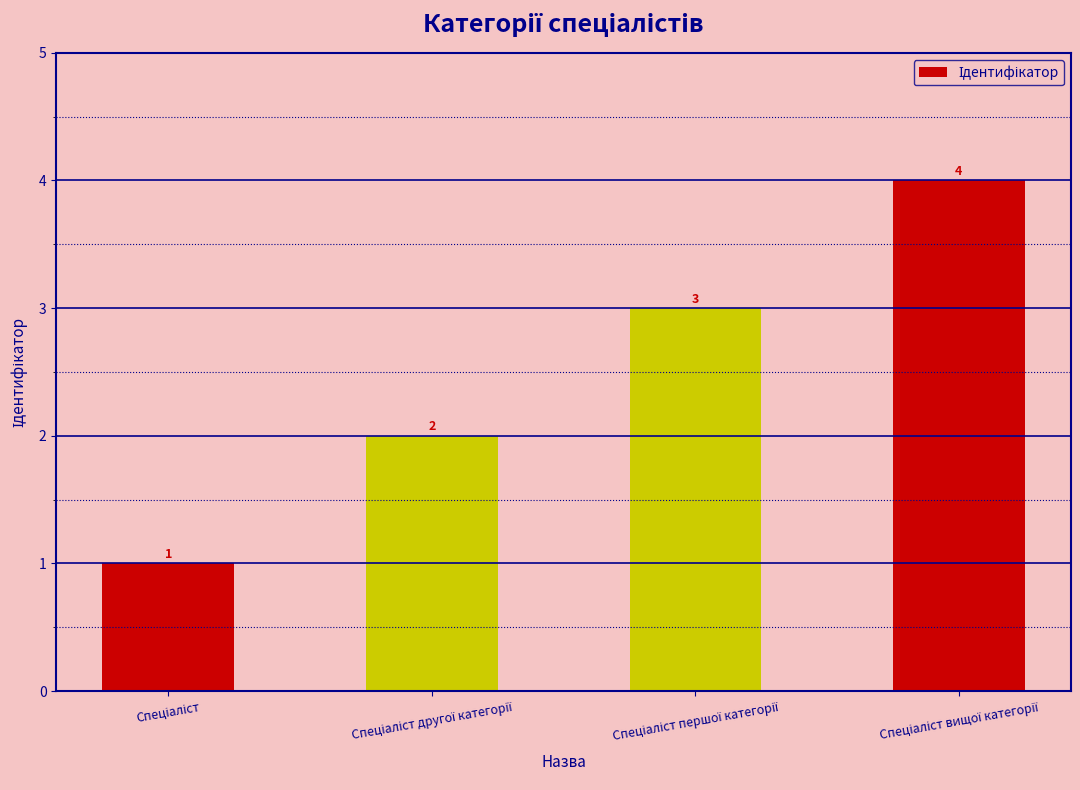

Reading left to right, extract all data points from this chart.

1	2	3	4